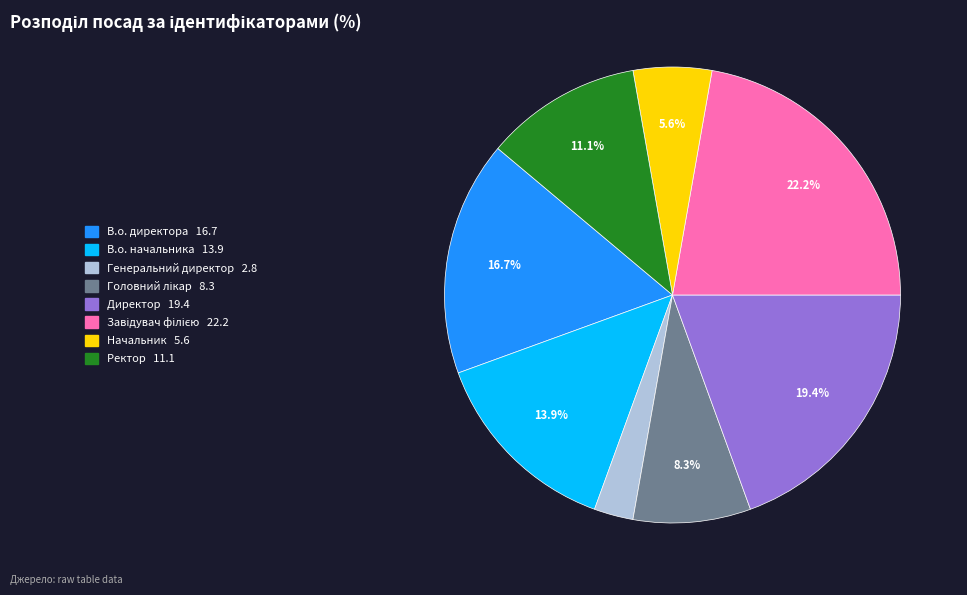

Which has a higher value, В.о. директора or Генеральний директор?

В.о. директора